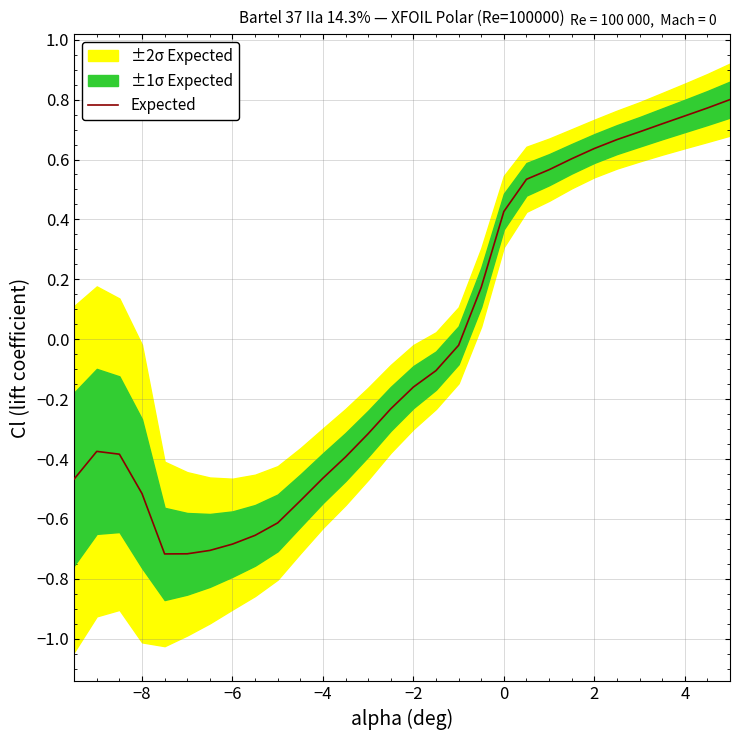

The Expected series shows -1.1 at −6. True or false?

False